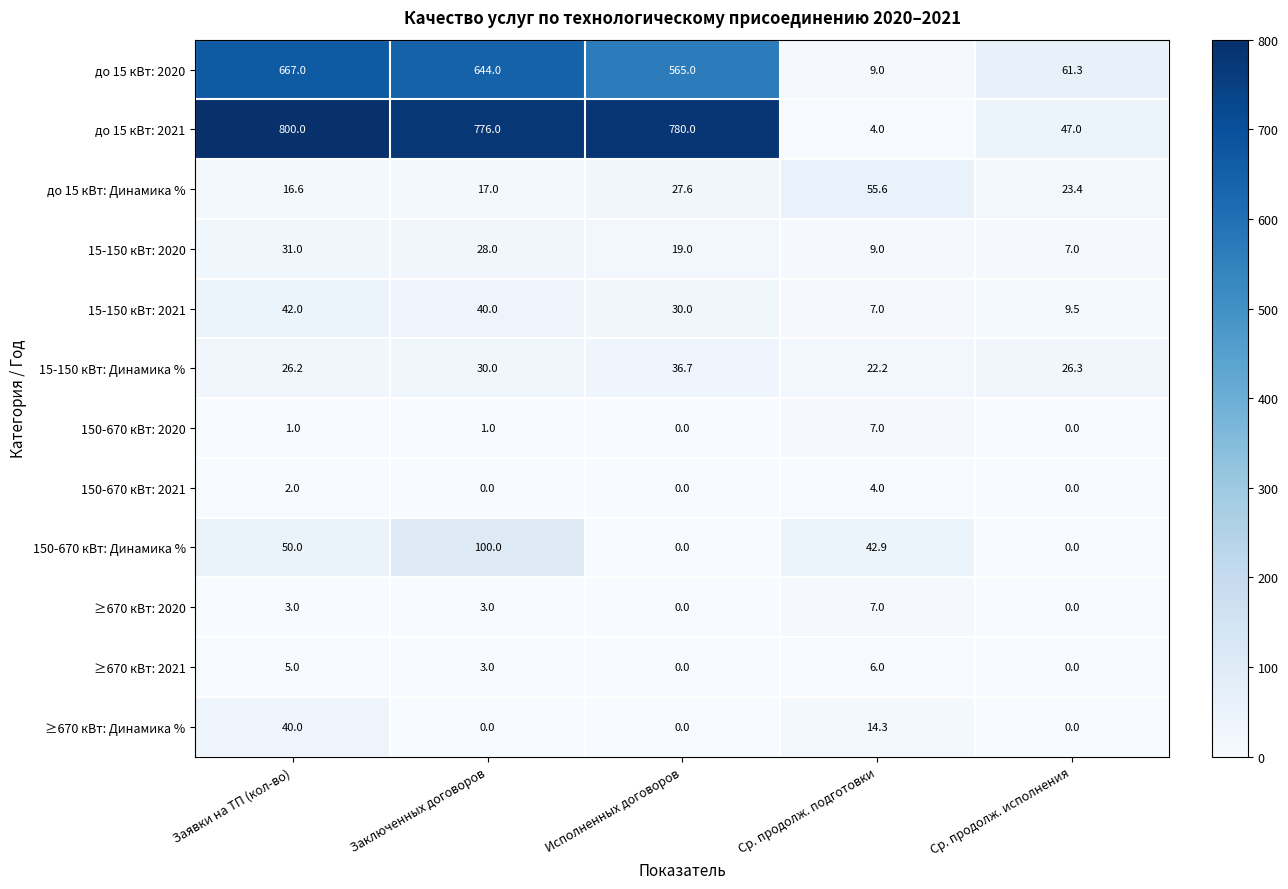

Is it true that до 15 кВт: Динамика % equals 15.6 at Исполненных договоров?

False